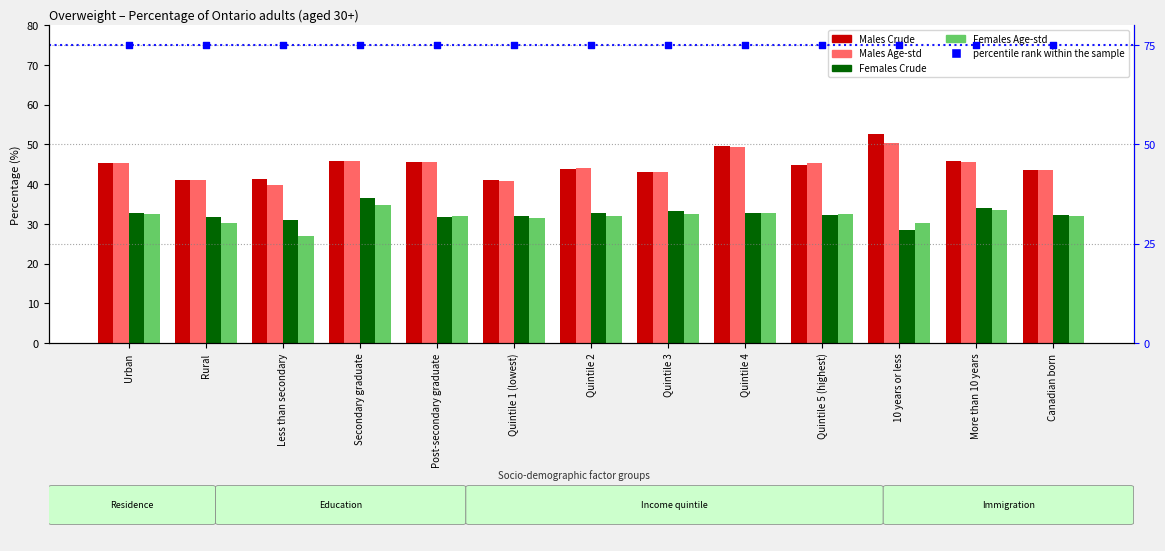

At how many categories does at least one series exceed 28?

13